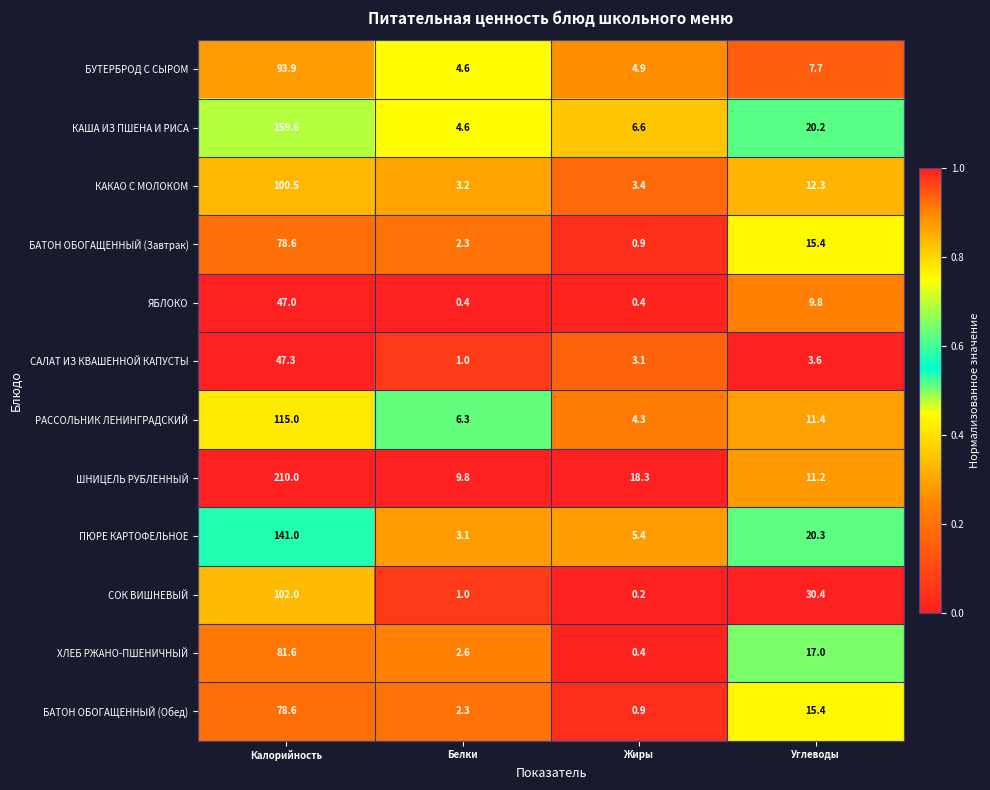

List the labels in order of САЛАТ ИЗ КВАШЕННОЙ КАПУСТЫ value, smallest first.

Белки, Жиры, Углеводы, Калорийность